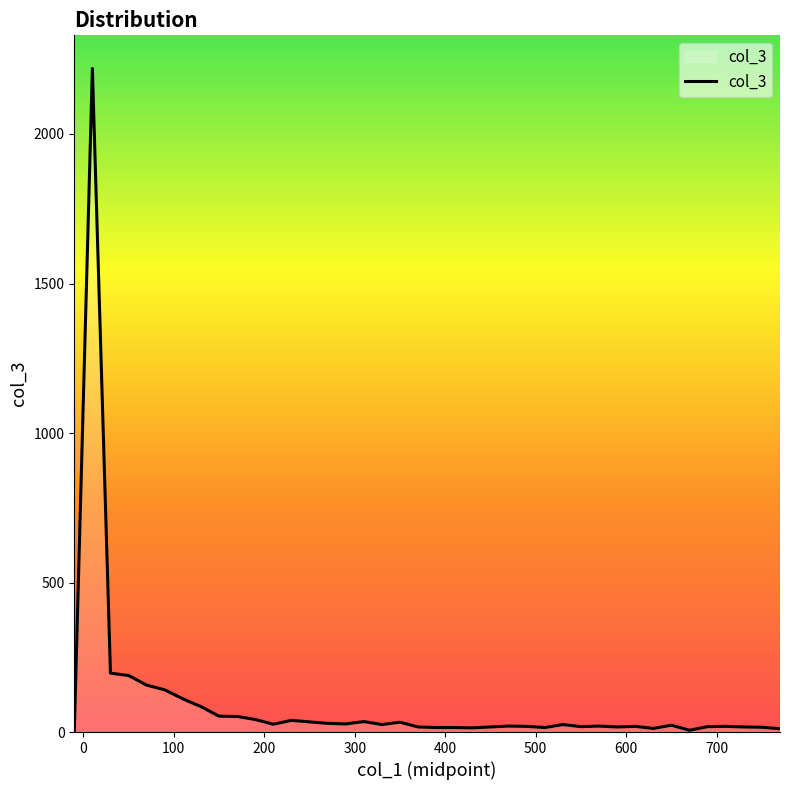

What is the difference between the maximum and minimum values?

2219